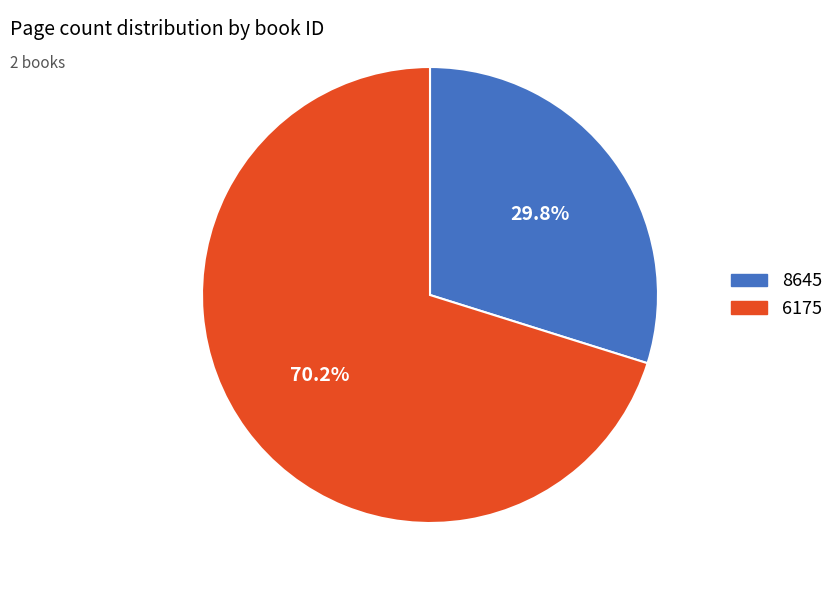

Is 8645 the majority of the pie?

No